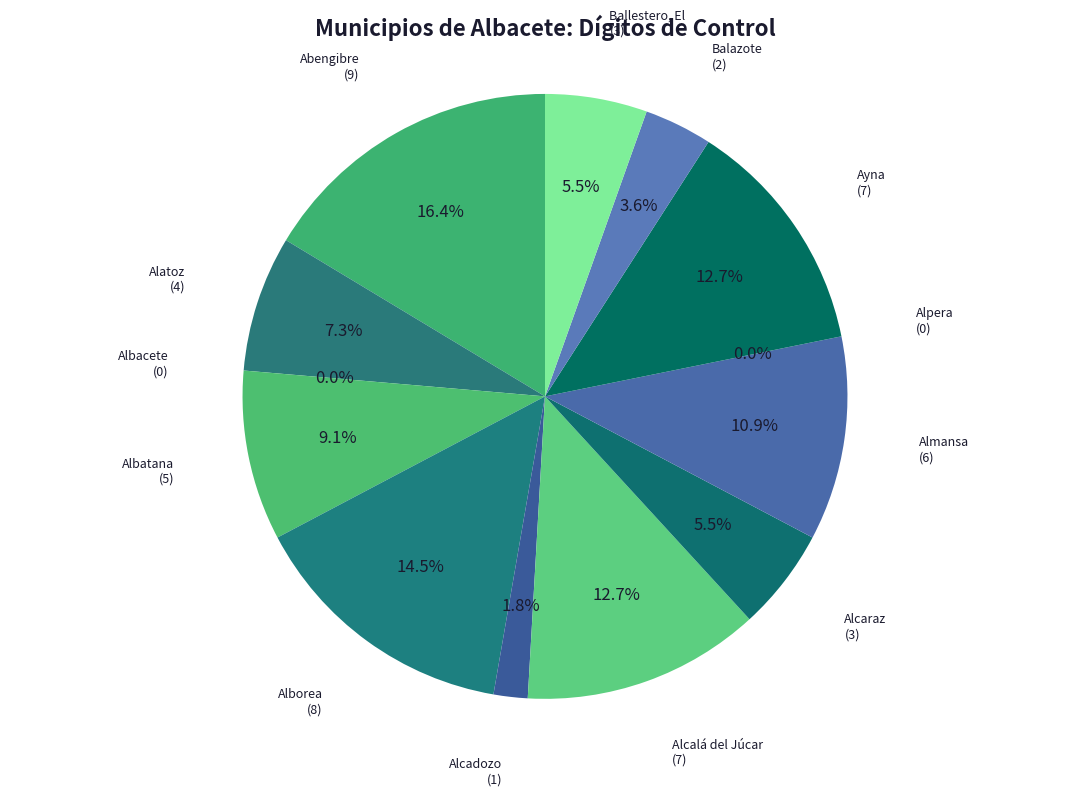

Is there any slice that represents more than half of the pie?

No